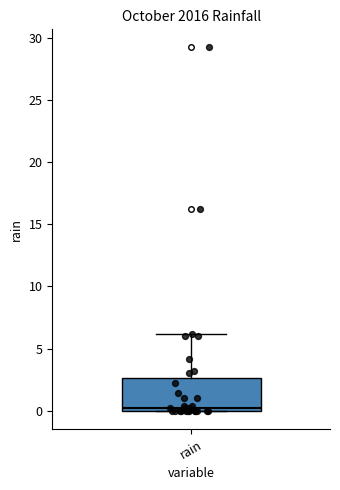

Transcribe this box plot: give where the median line is, the range the box spans, and where the two whiskers end, as read against the y-axis. The values are not printed on the chart, so give them approximately, as read against the axis.

median 0.0 (just above the box's lower edge), box 0.0 to 2.5, whiskers 0.0 to 6.0